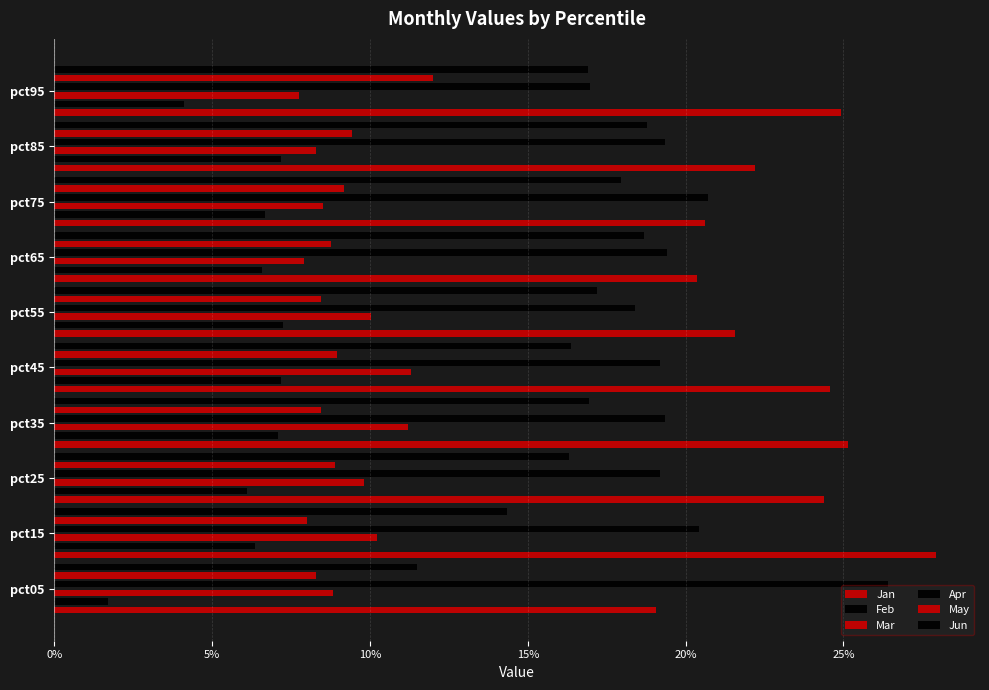

How many bars are there in each group?

6